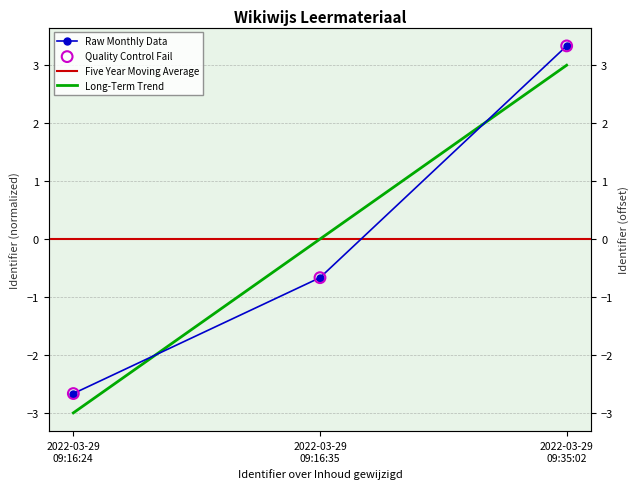

What is the change in value from 2022-03-29 09:16:24 to 2022-03-29 09:35:02?

+6.0